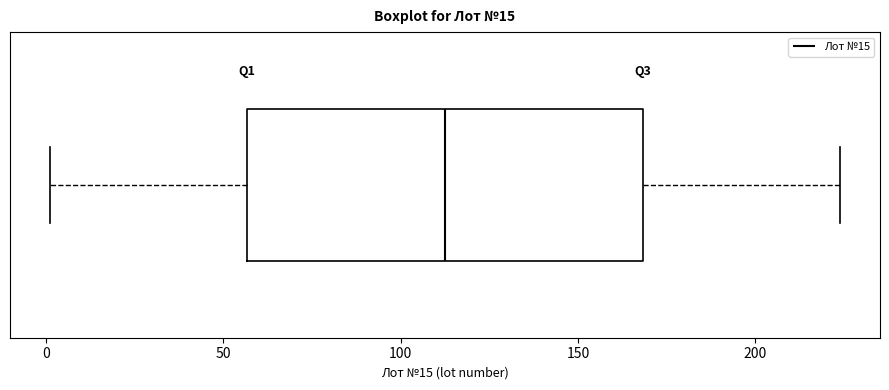

Read this box plot against the x-axis: the position of the median line, the range covered by the box, and the ends of both whiskers. The values are not printed on the chart, so give them approximately, as read against the axis.

median 115, box 55 to 170, whiskers 0 to 225